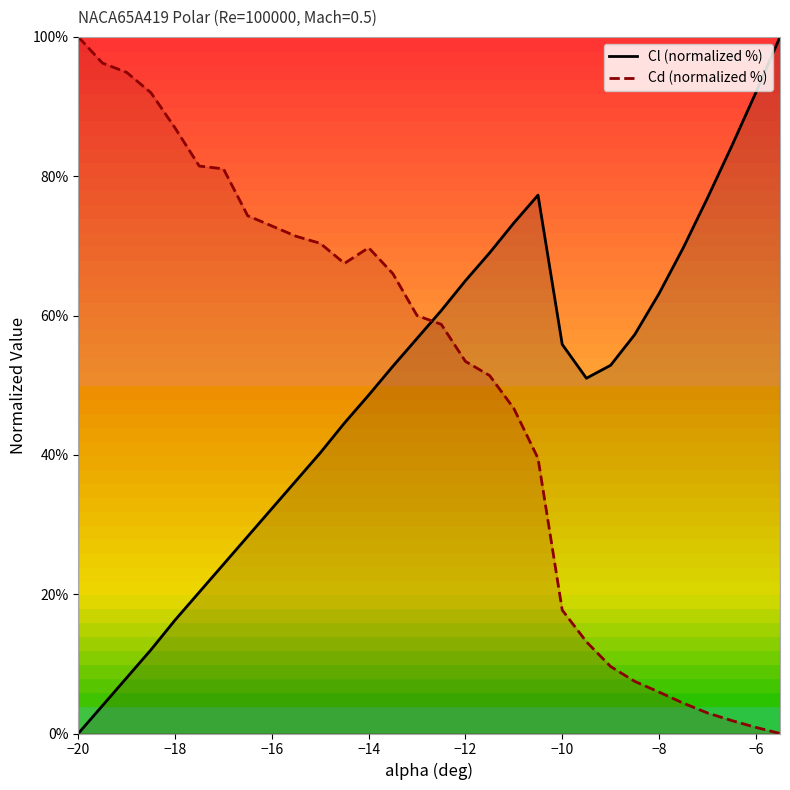

What are all the series names shown in the legend?

Cl (normalized %), Cd (normalized %)